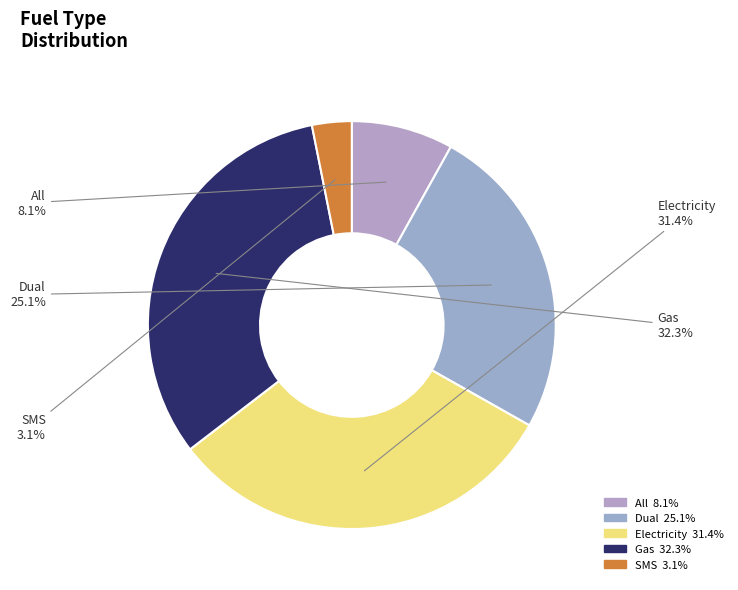

What is the ratio of the value at All to the value at Electricity?

0.3